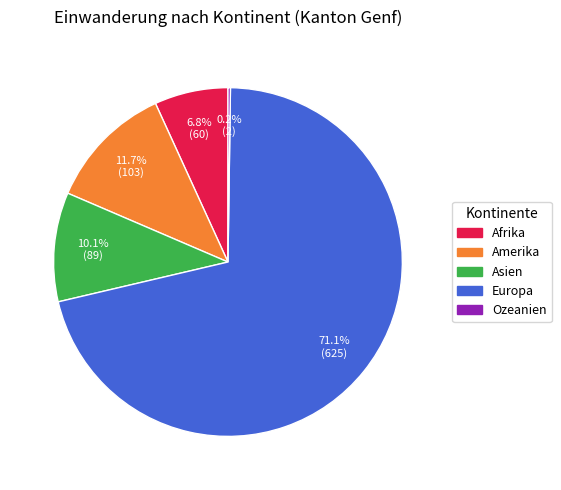

To the nearest percent, what percentage of the pie is Europa?

71%